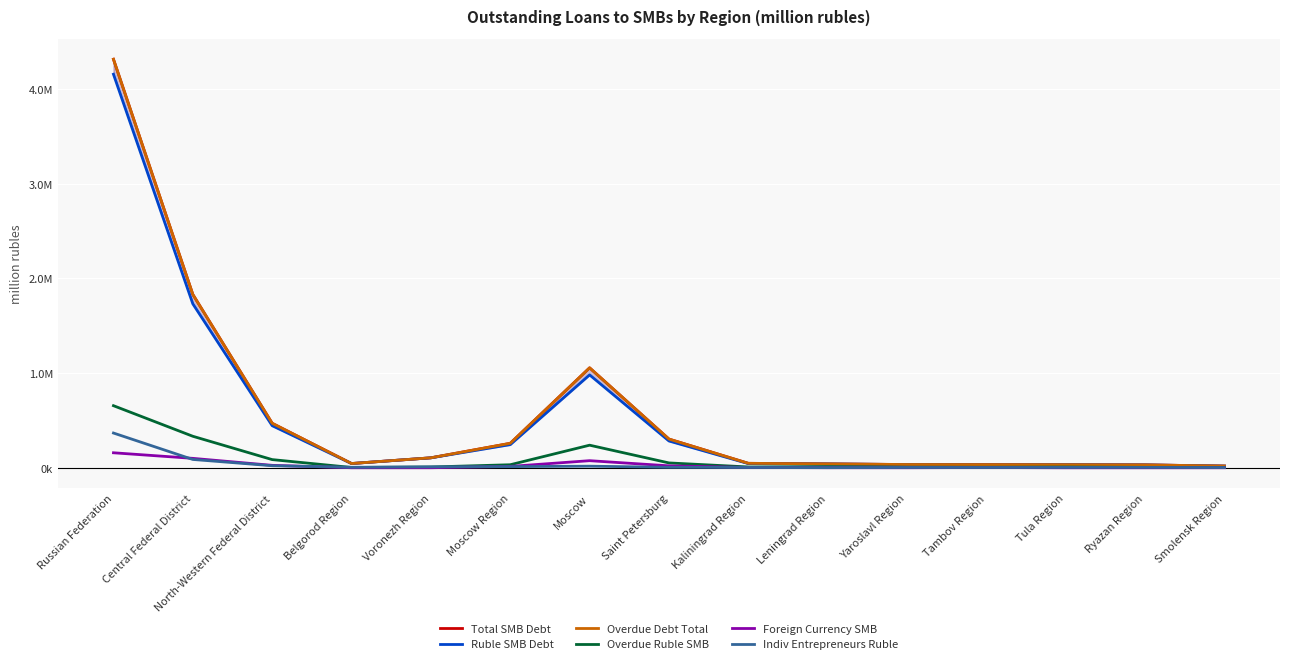

What is the smallest value displayed?

1